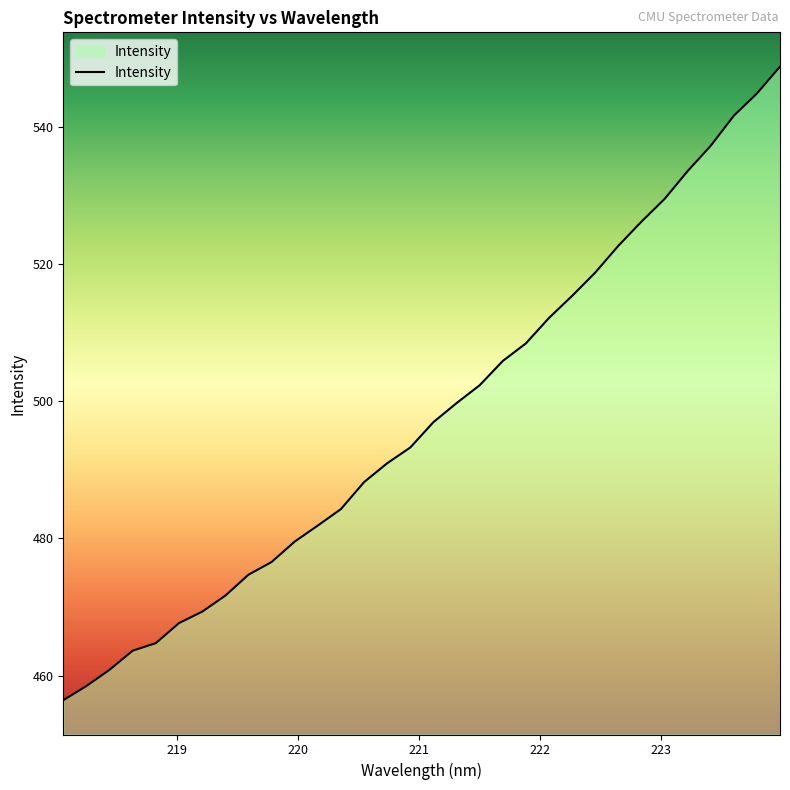

What is the maximum value shown in the chart?

548.8